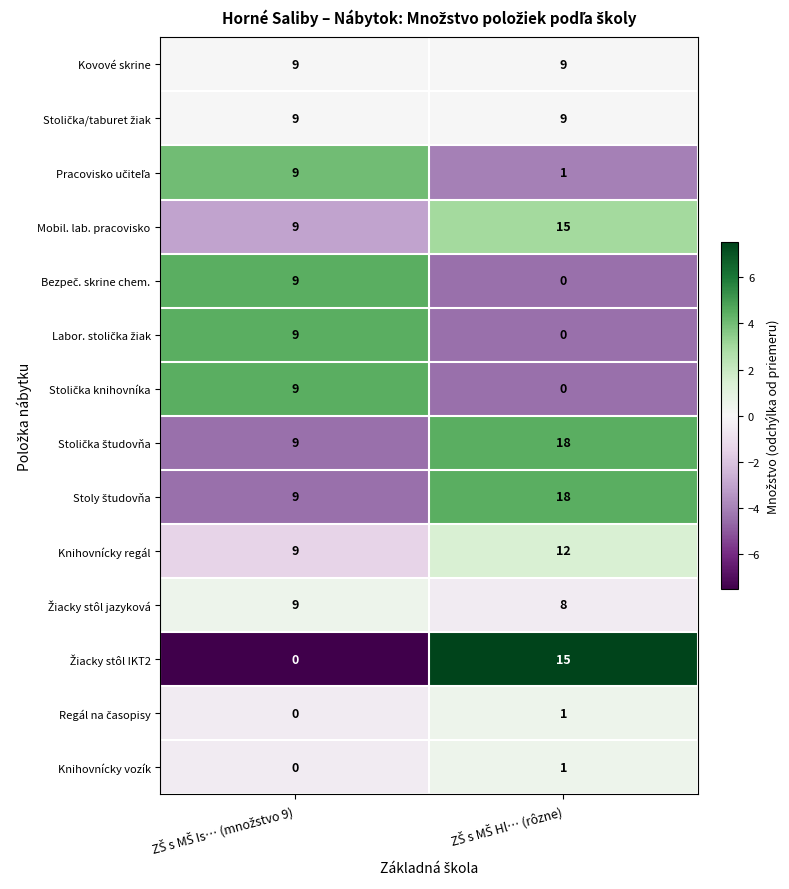

What is the maximum value shown in the chart?

18